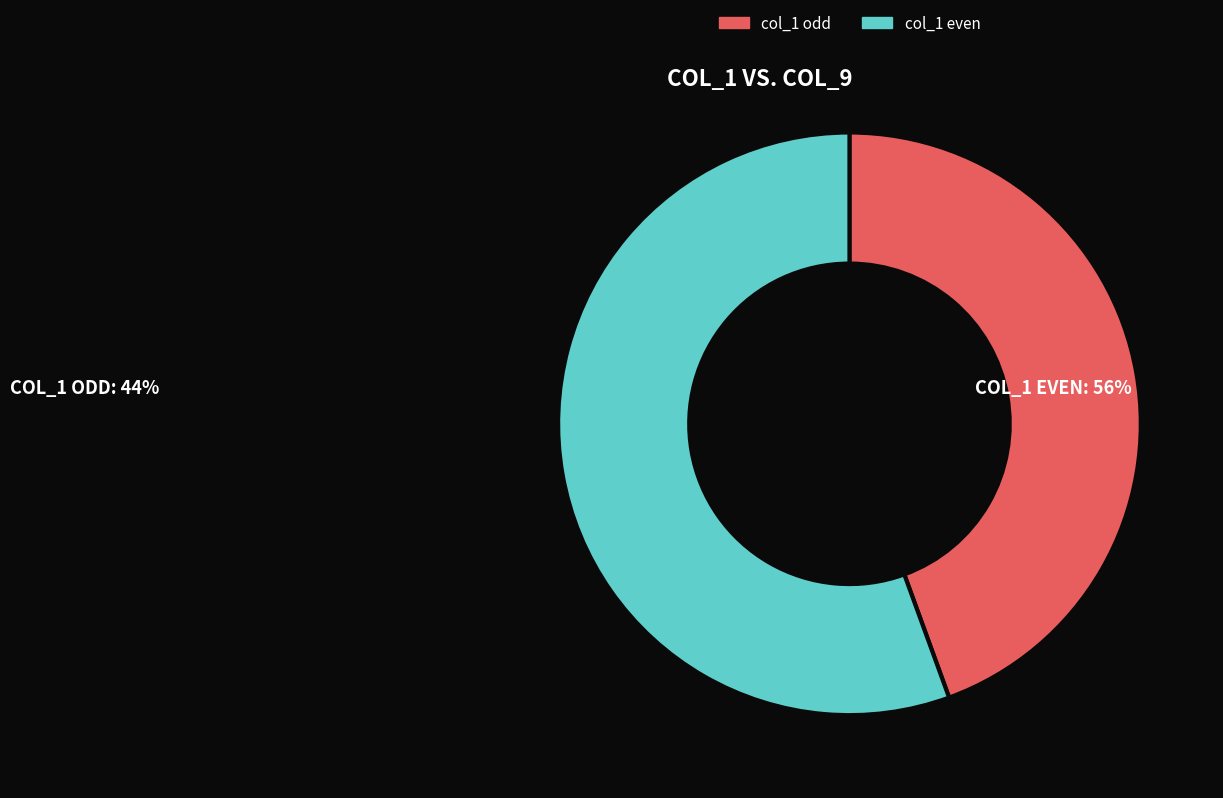

How many segments does this pie chart have?

2